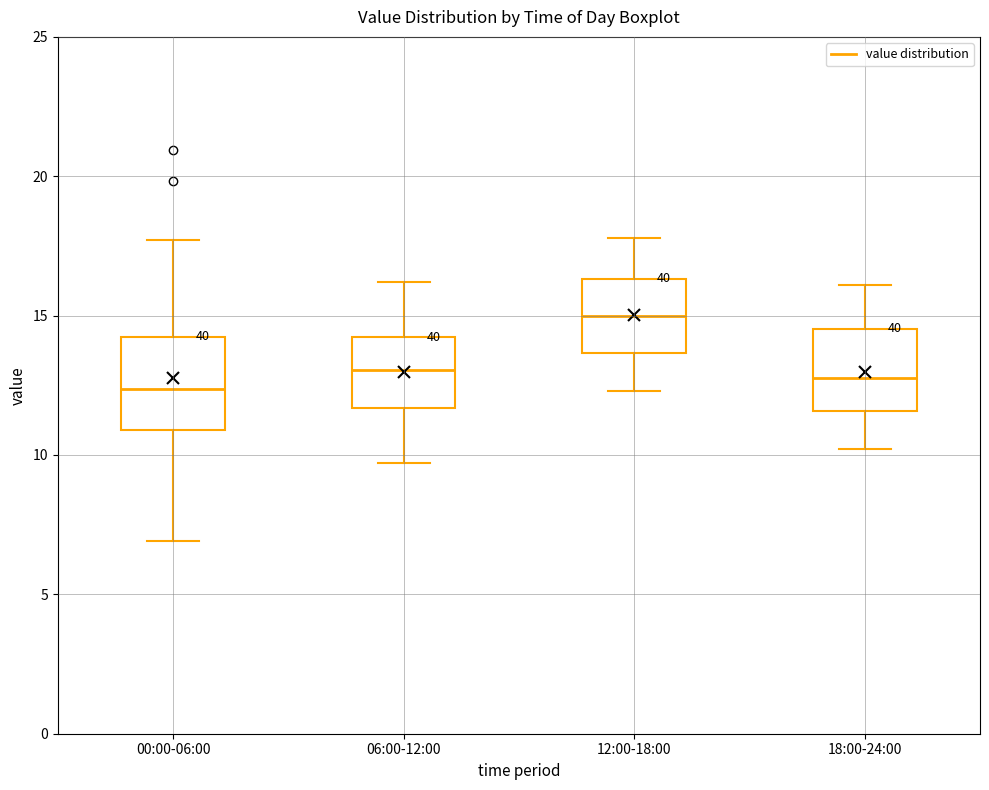

Reading left to right, read every box against the y-axis: the position of its median line, the range the box covers, and the ends of its whiskers. The values are not printed on the chart, so give them approximately, as read against the axis.

00:00-06:00: median 12.5, box 11.0 to 14.5, whiskers 7.0 to 17.5
06:00-12:00: median 13.0, box 11.5 to 14.0, whiskers 9.5 to 16.0
12:00-18:00: median 15.0, box 13.5 to 16.5, whiskers 12.5 to 18.0
18:00-24:00: median 13.0, box 11.5 to 14.5, whiskers 10.0 to 16.0